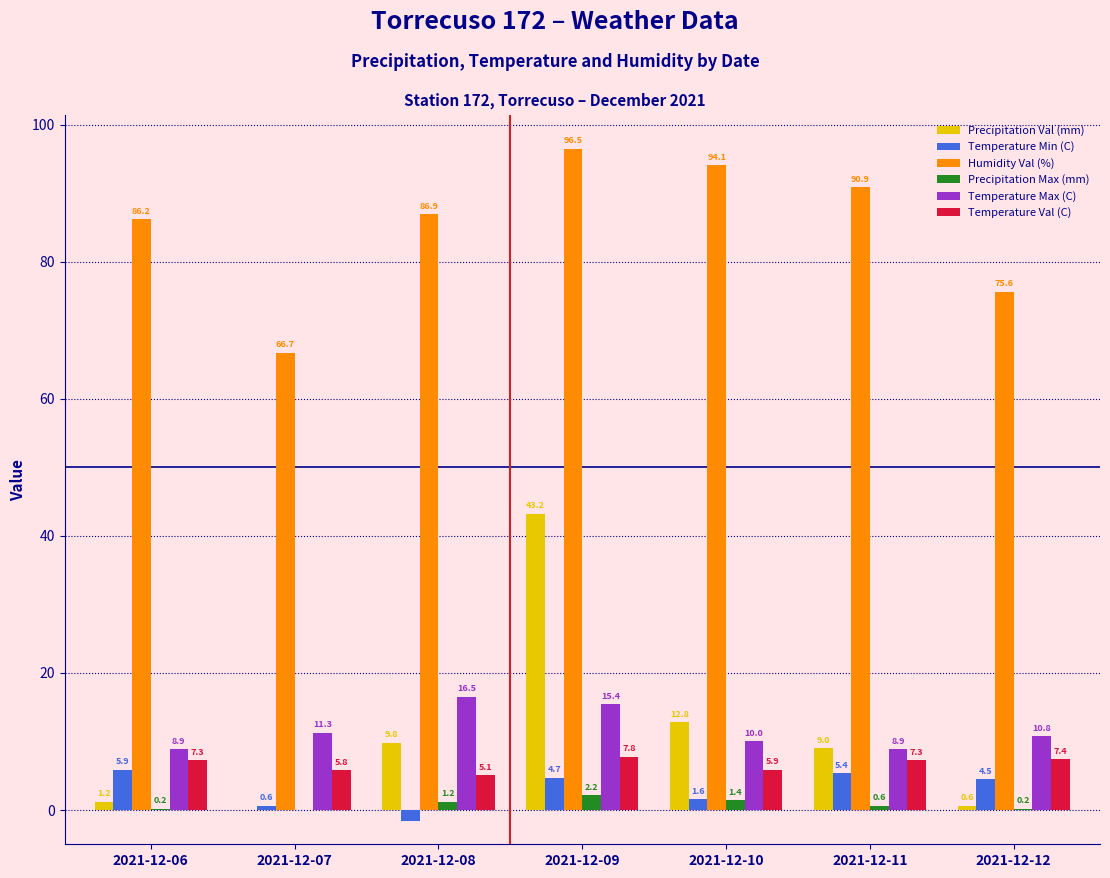

How many values in Precipitation Max (mm) are above zero?

6